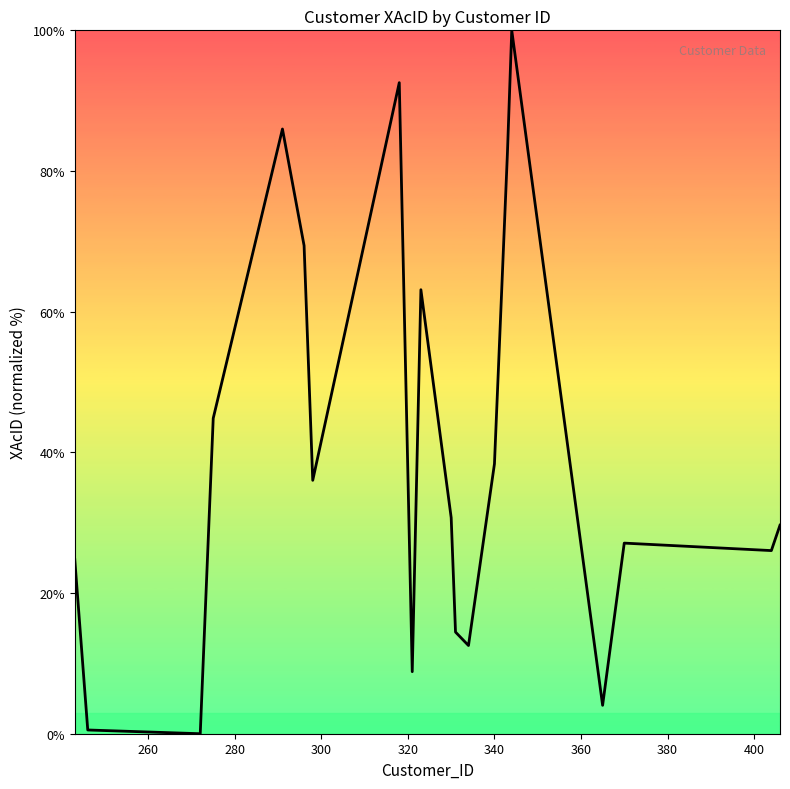

What is the maximum value shown in the chart?

100.0